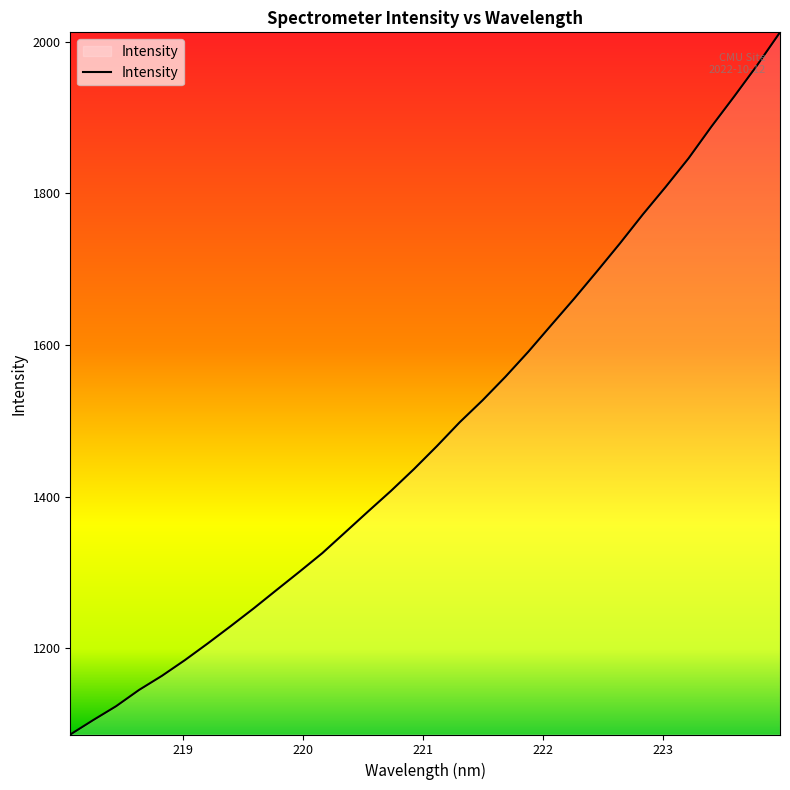

What is the difference between the maximum and minimum values?

926.5